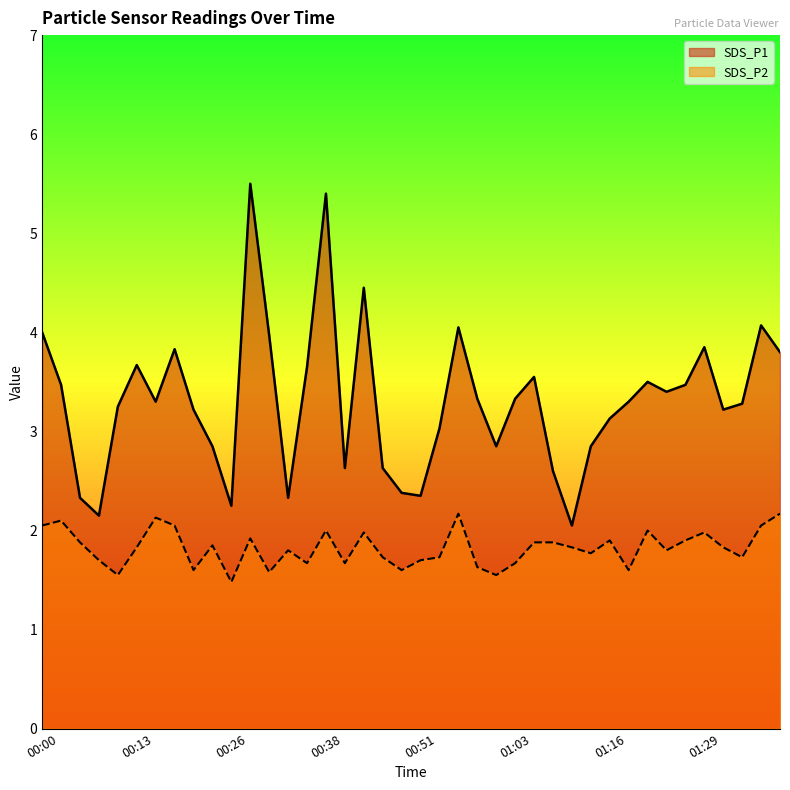

At which category does SDS_P2 reach its first local valley?

00:10